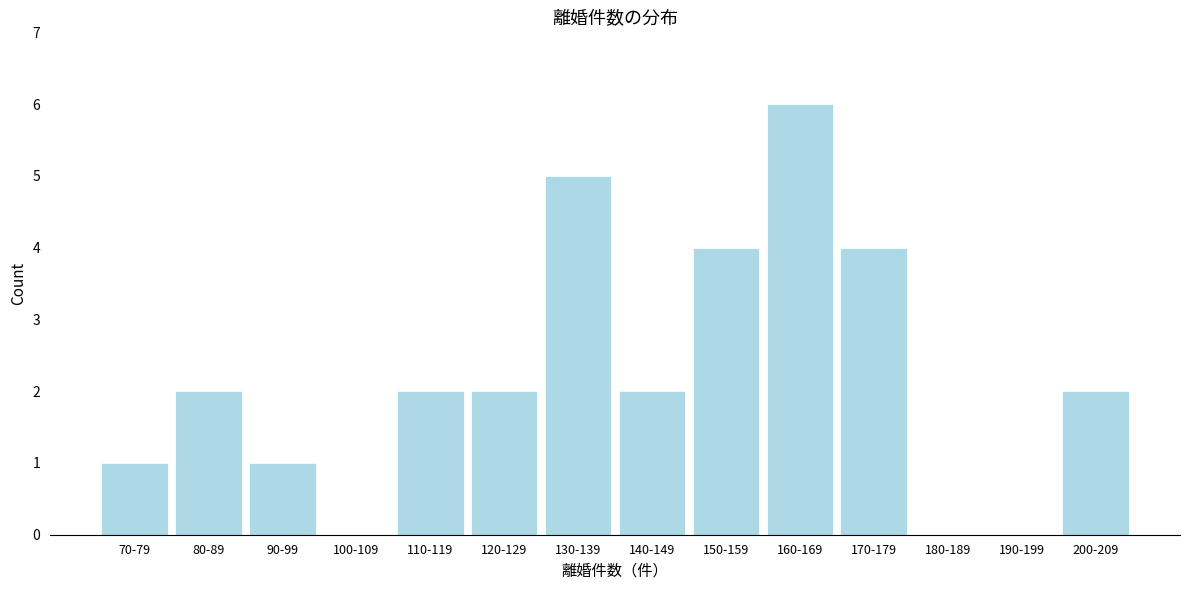

Reading right to left, what are all the values shown in this chart?

200-209=2	190-199=0	180-189=0	170-179=4	160-169=6	150-159=4	140-149=2	130-139=5	120-129=2	110-119=2	100-109=0	90-99=1	80-89=2	70-79=1